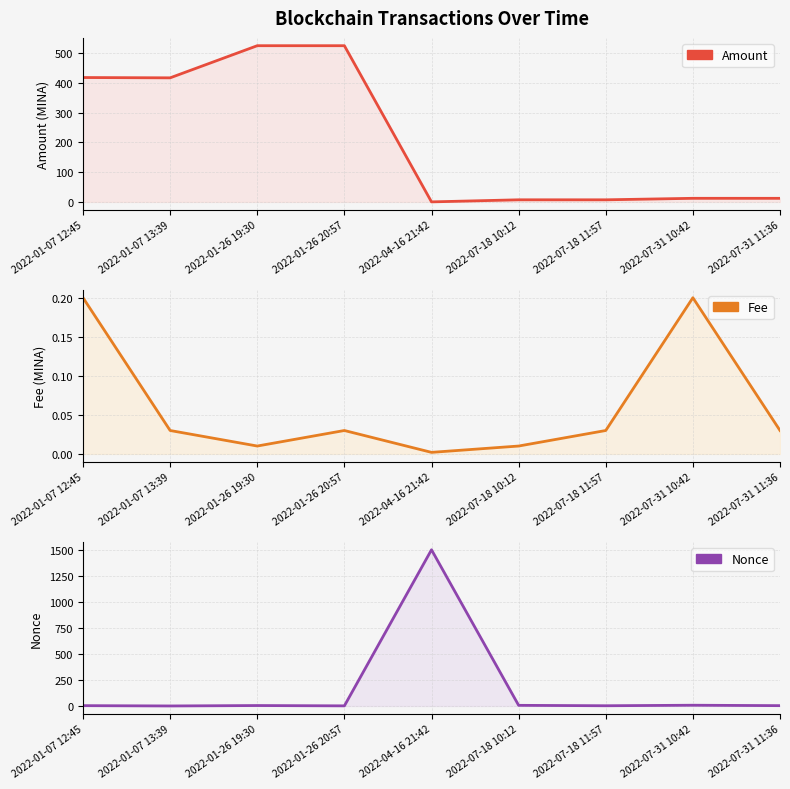

Where is Amount nearest to the value 262?

2022-01-07 13:39